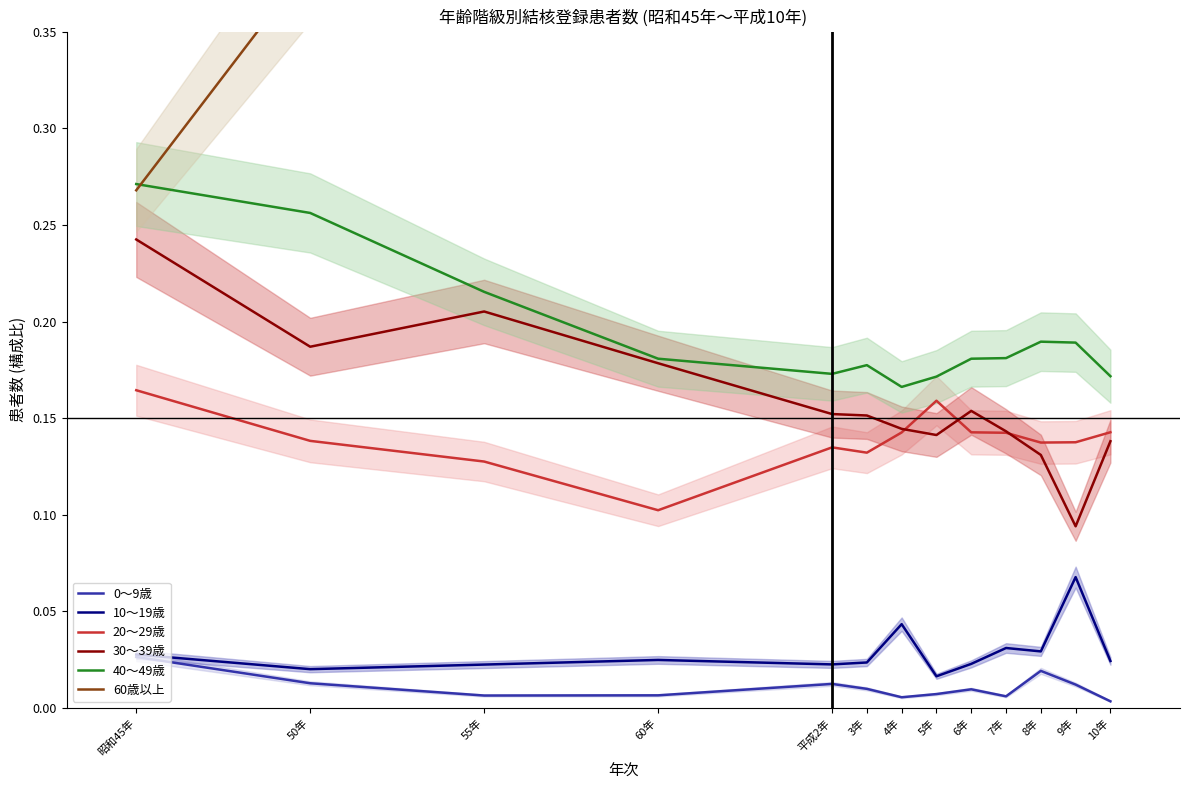

What position from the right is 10年?

1